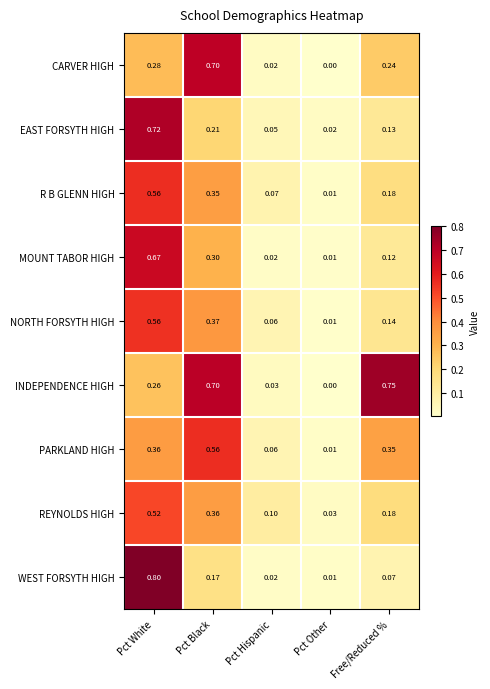

At how many categories does at least one series exceed 0?

5